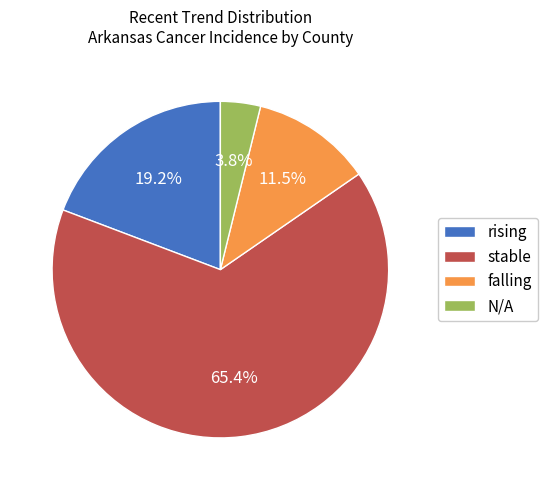

Which category has the biggest portion of the pie?

stable